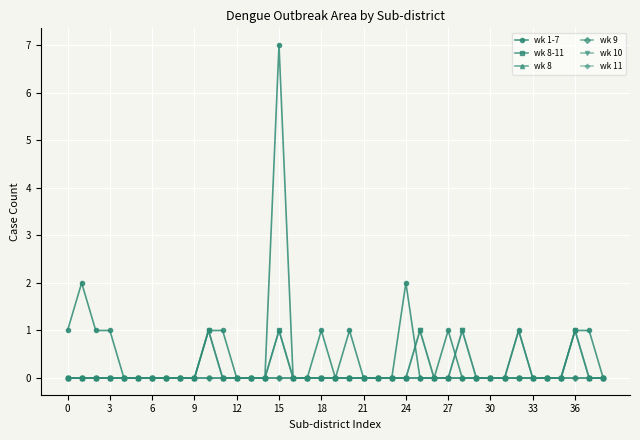

What is the highest value of the wk 1-7 series?

7